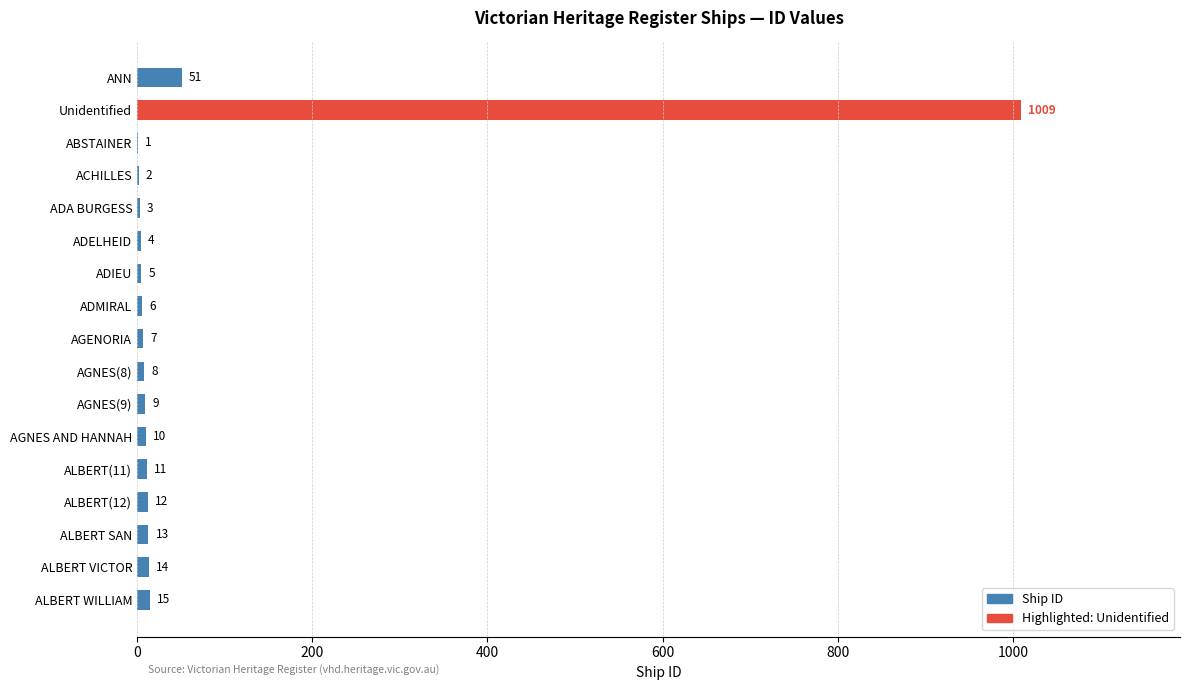

Which category has the highest value across all series?

Unidentified